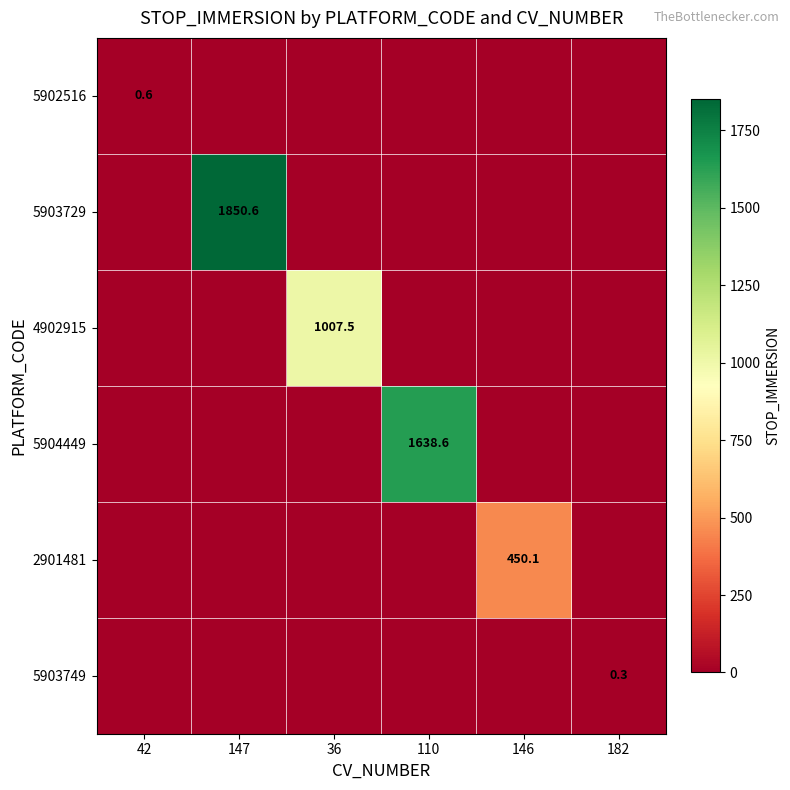

The 5904449 series shows 2242.9 at 110. True or false?

False